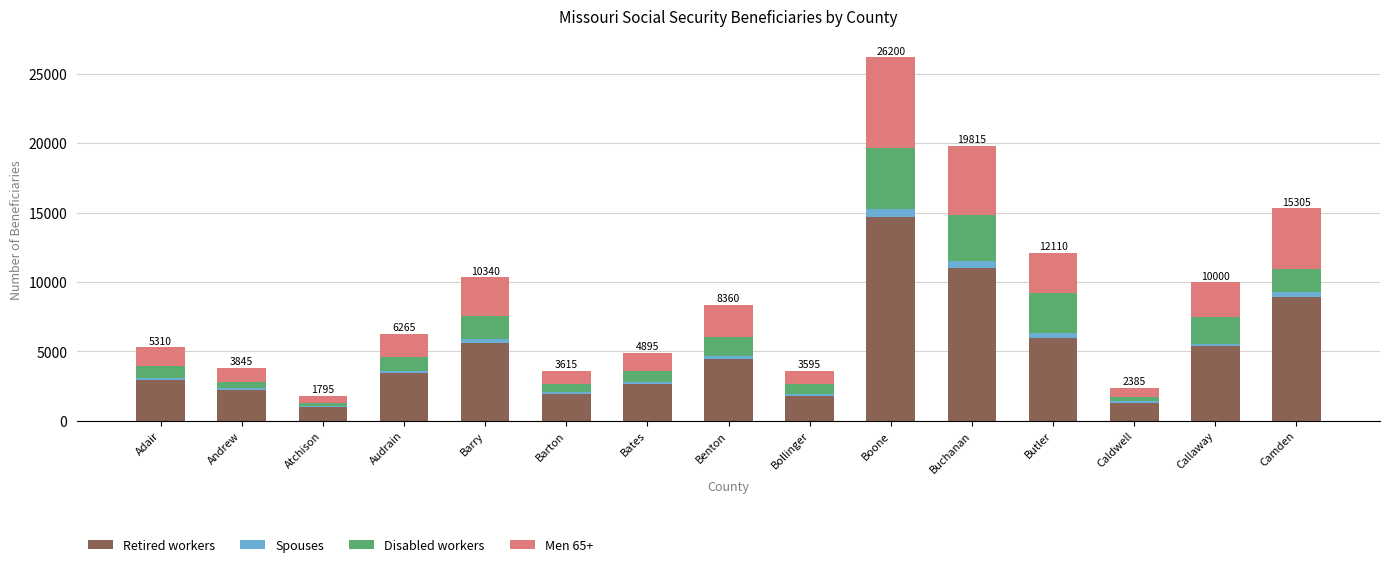

Is it true that Retired workers equals 3072 at Buchanan?

False